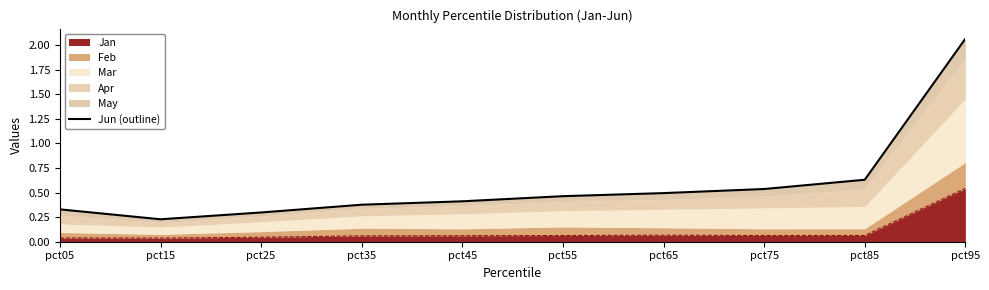

Does the chart display data point markers on the line(s)?

No